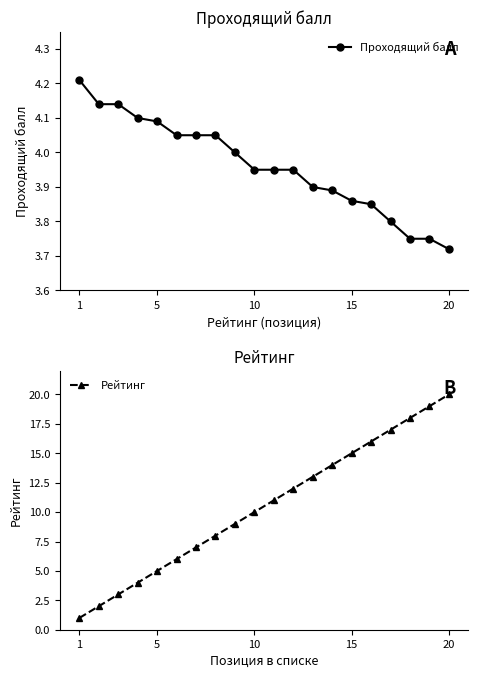

The value of Проходящий балл at 20 is 5.0. True or false?

False